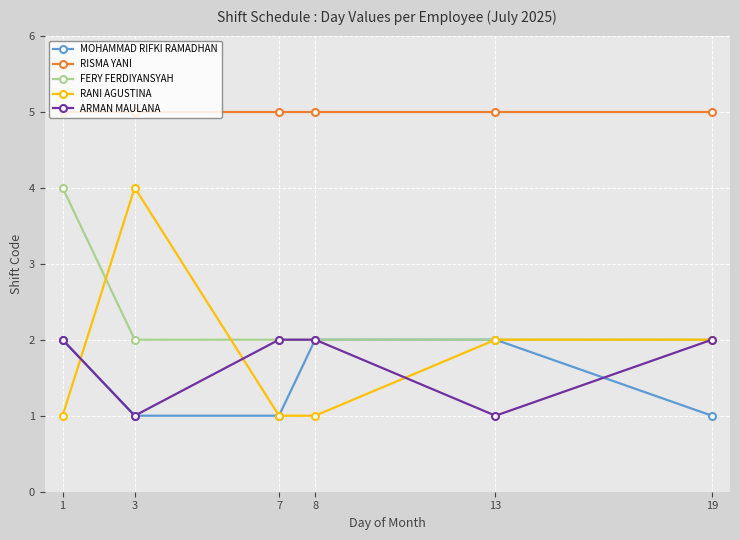

Is it true that FERY FERDIYANSYAH equals 2 at 19?

True